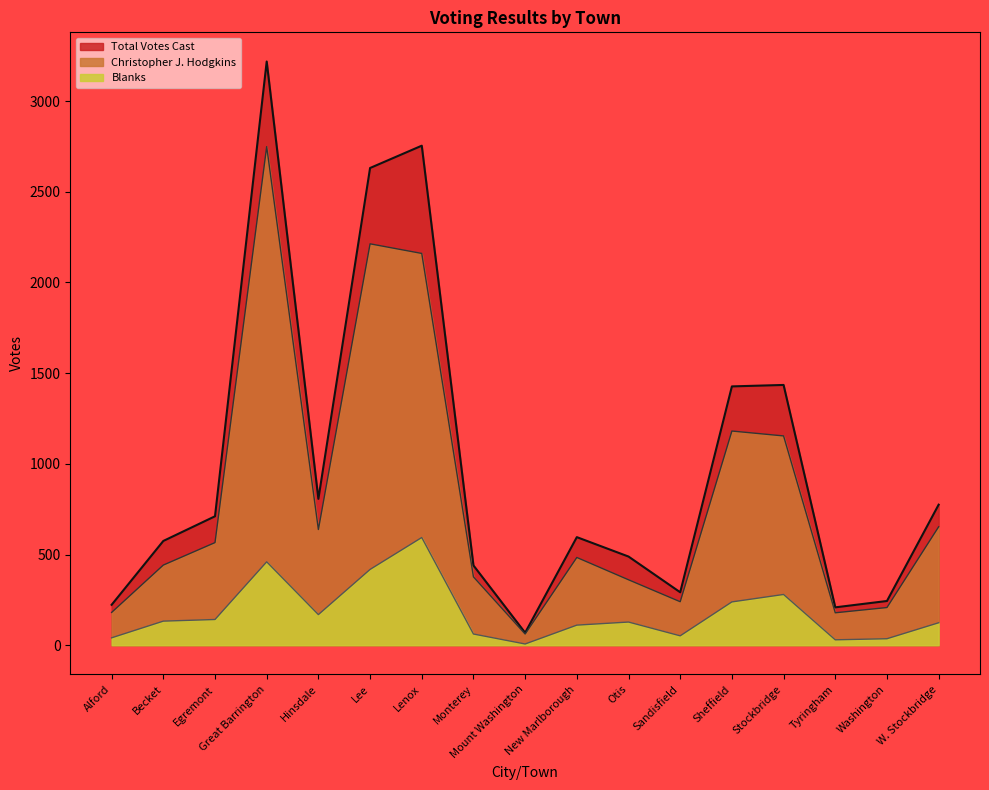

What is the value of the Total Votes Cast point at the 6th from the left?

2631